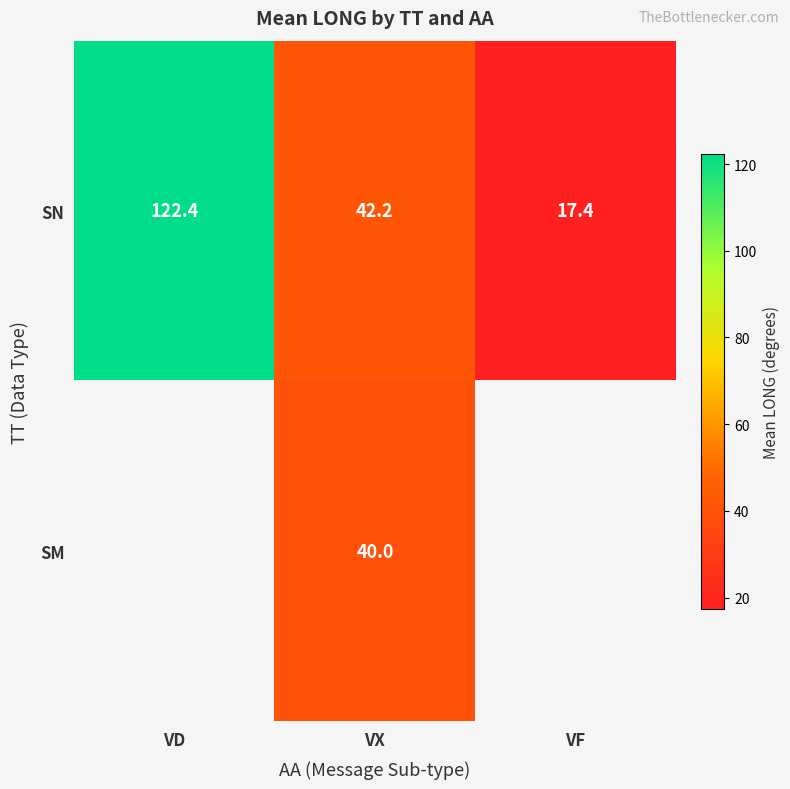

How many data points does each series have?

3